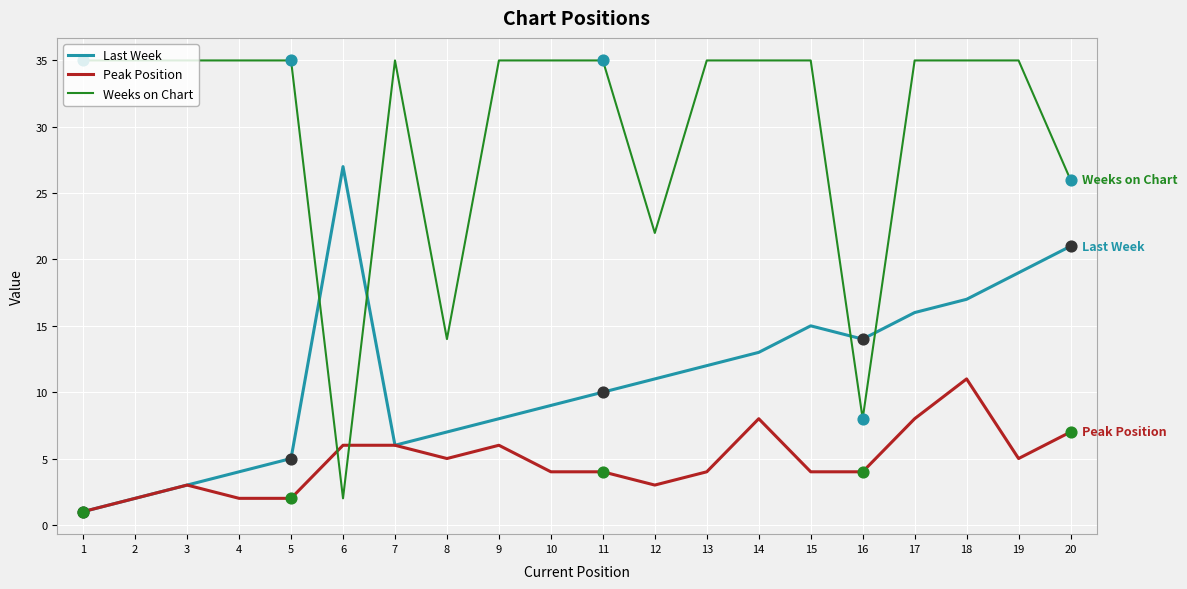

At which category is the sum across all series the highest?

18